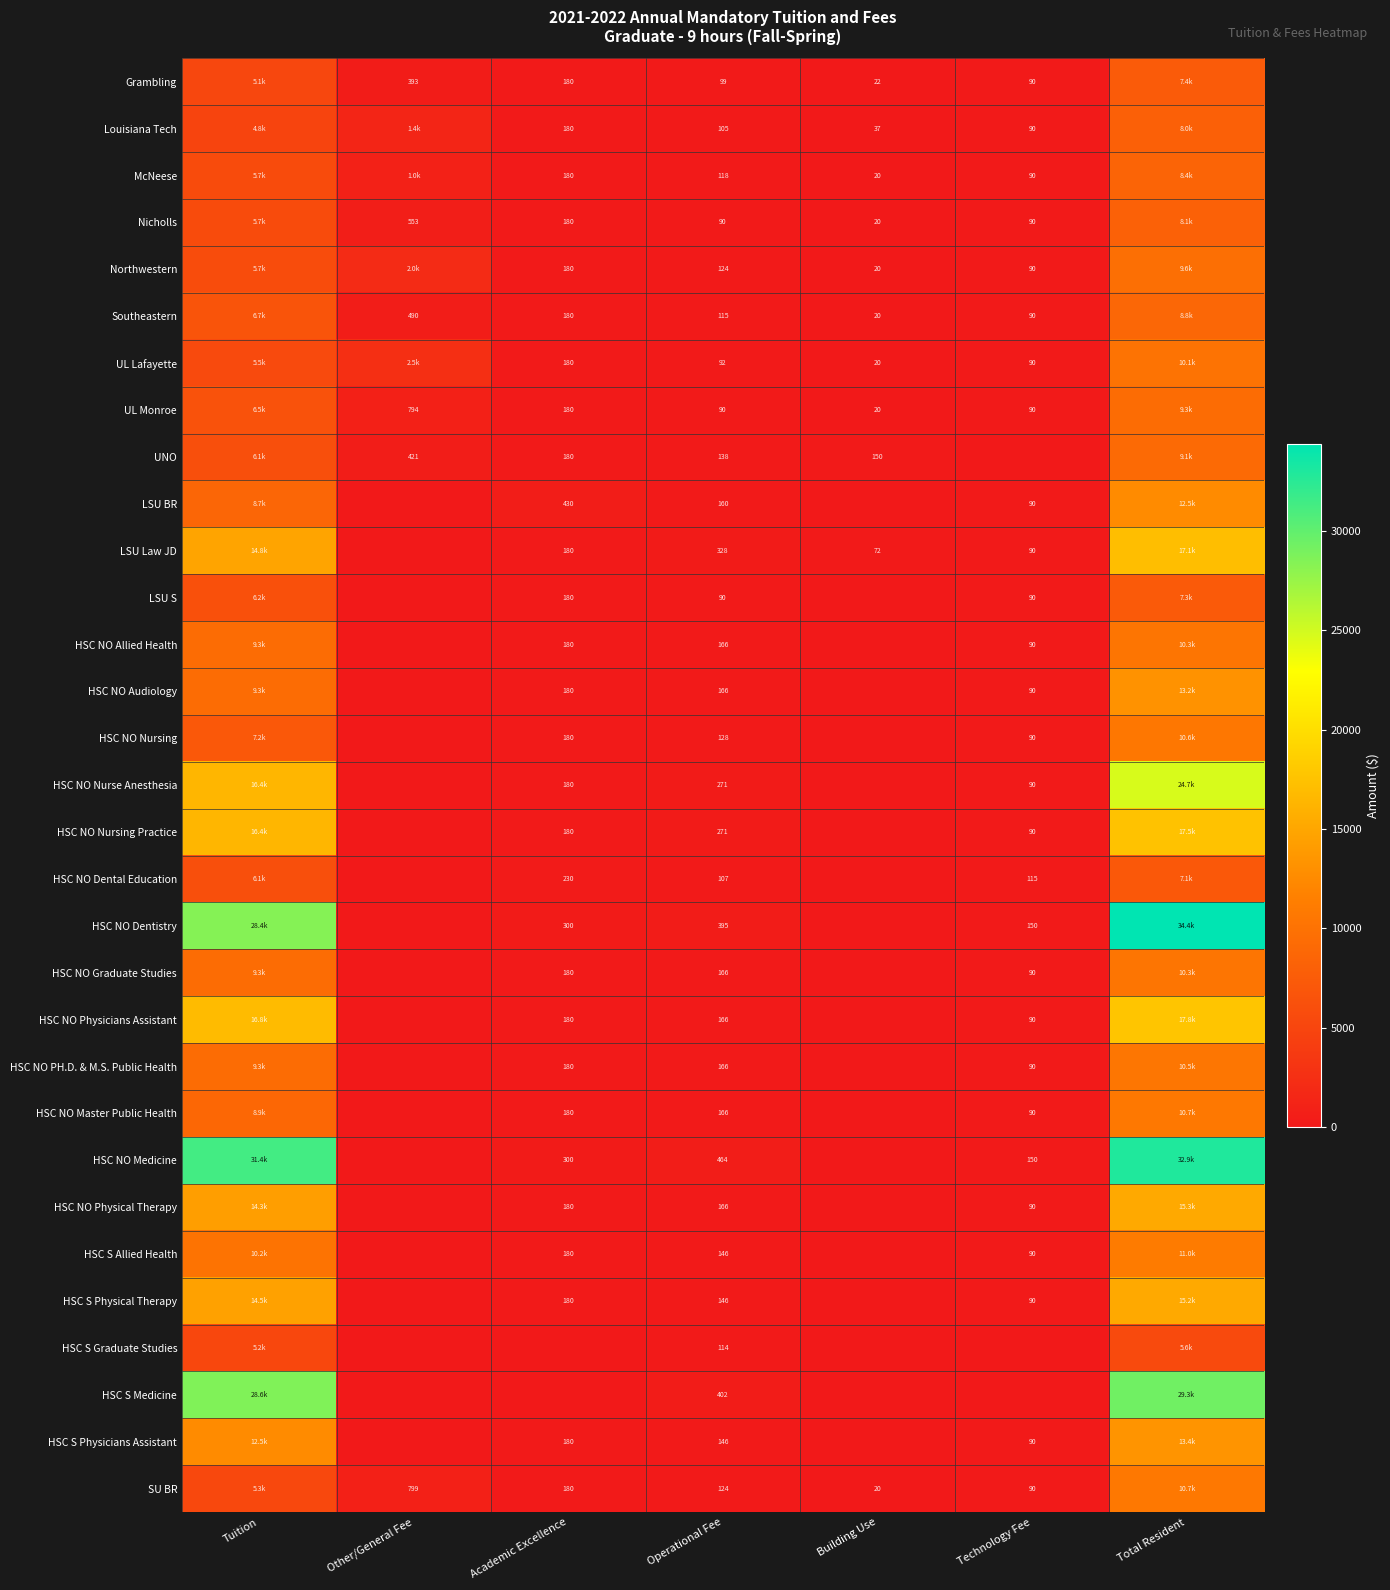

What is the sum of all HSC NO Physical Therapy values?

30014.0